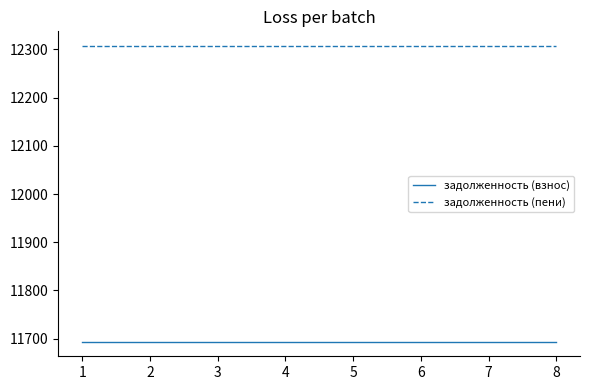

Is the value of задолженность (взнос) at 1 greater than the value of задолженность (пени) at 6?

No